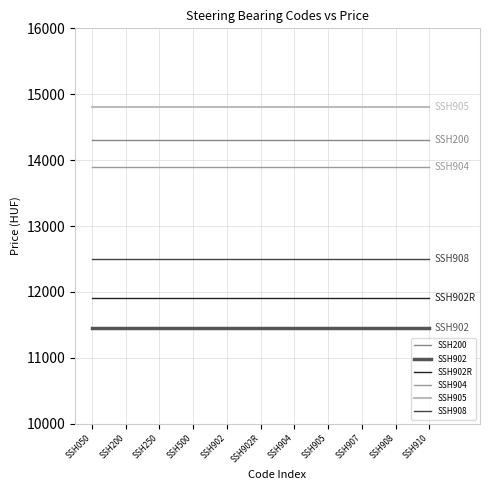

True or false: SSH908 and SSH902 cross at least once.

False